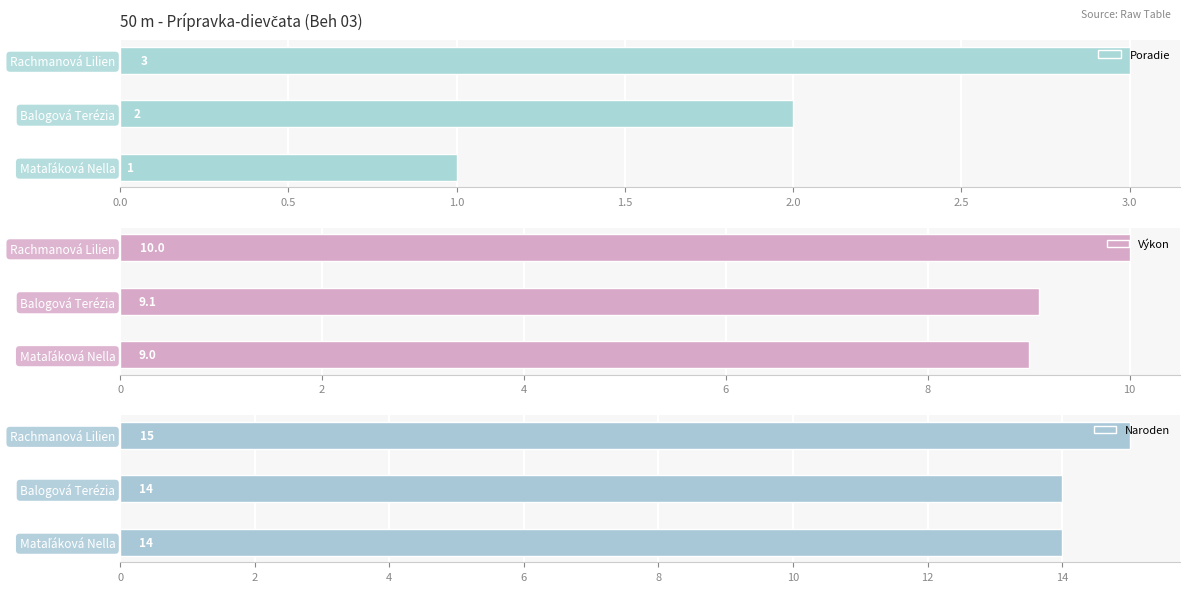

What is the difference between the maximum and minimum values in the Poradie series?

2